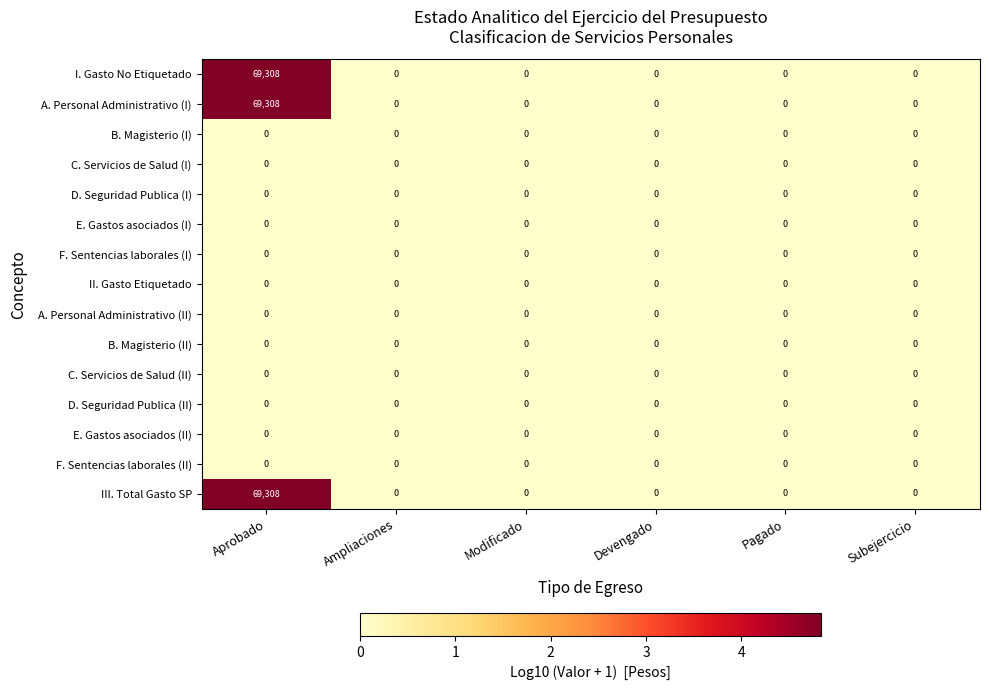

The III. Total Gasto SP series shows 35956 at Devengado. True or false?

False